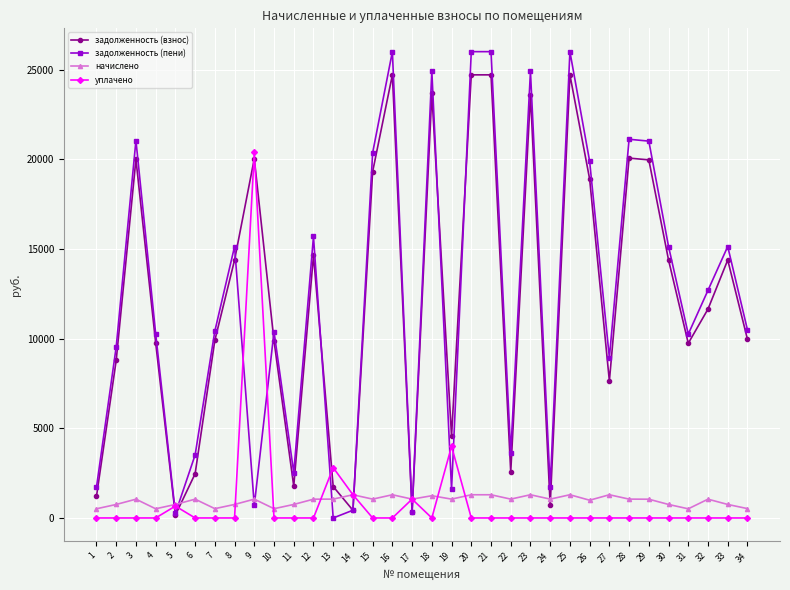

Does the chart display data point markers on the line(s)?

Yes